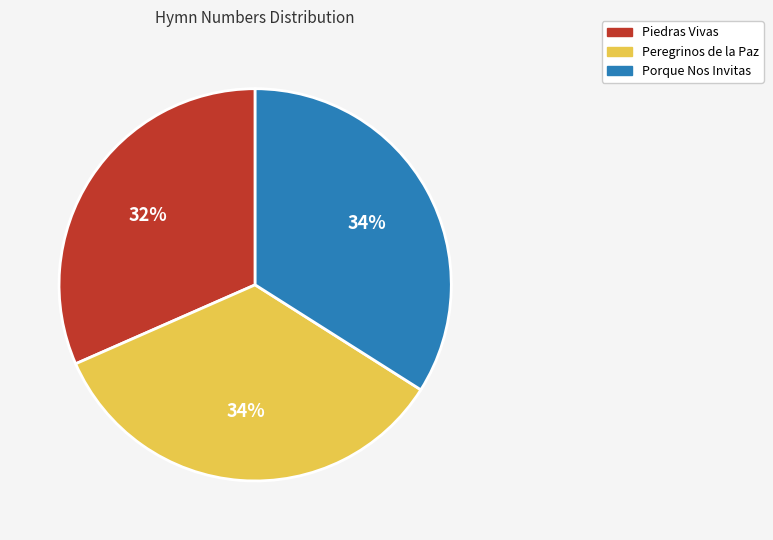

Does Piedras Vivas account for over 50% of the chart?

No